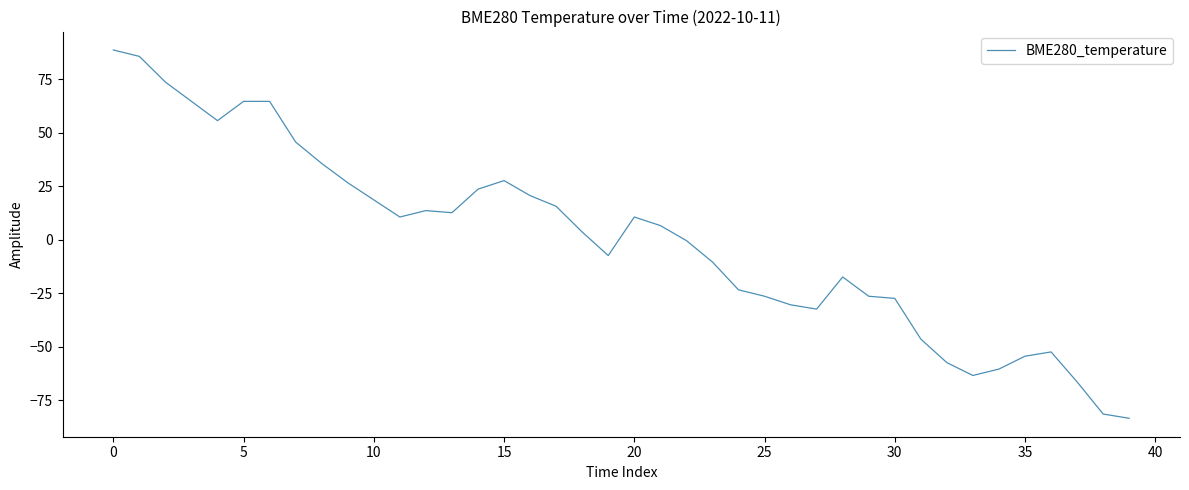

What is the difference between the maximum and minimum values?

172.0